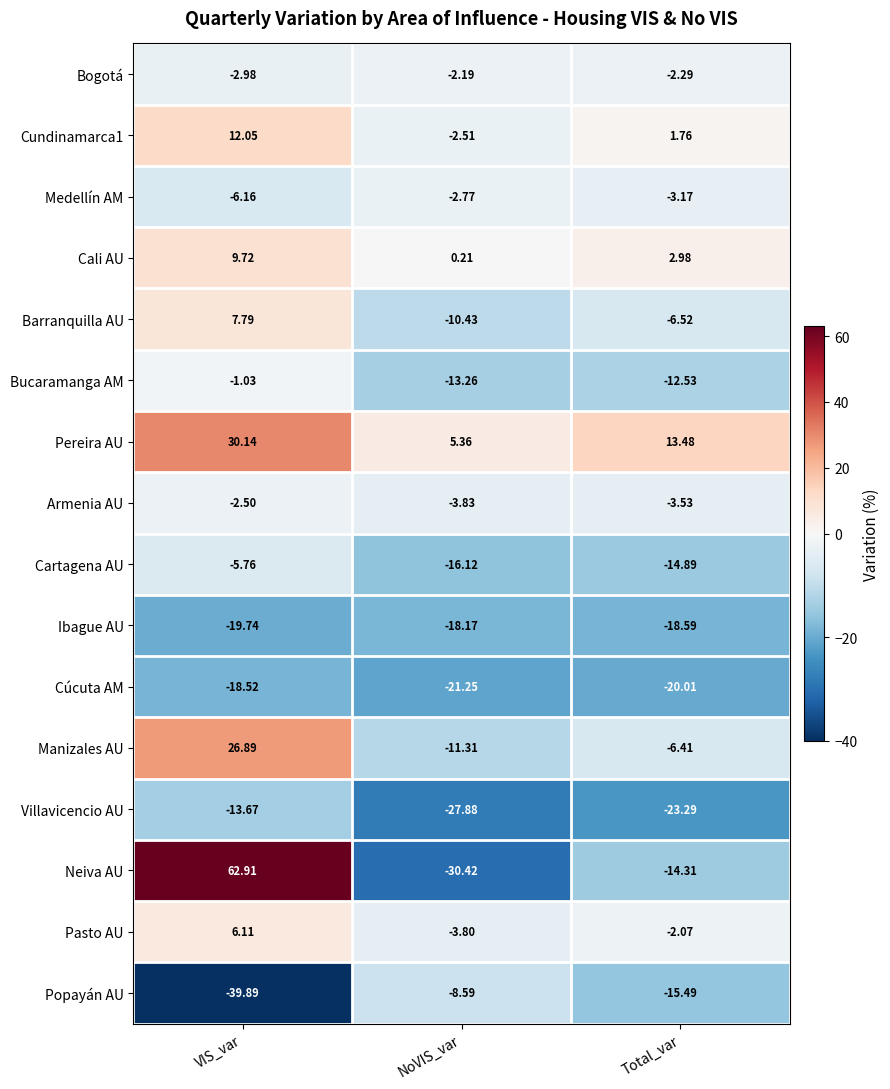

Which label corresponds to the largest value in the chart?

VIS_var